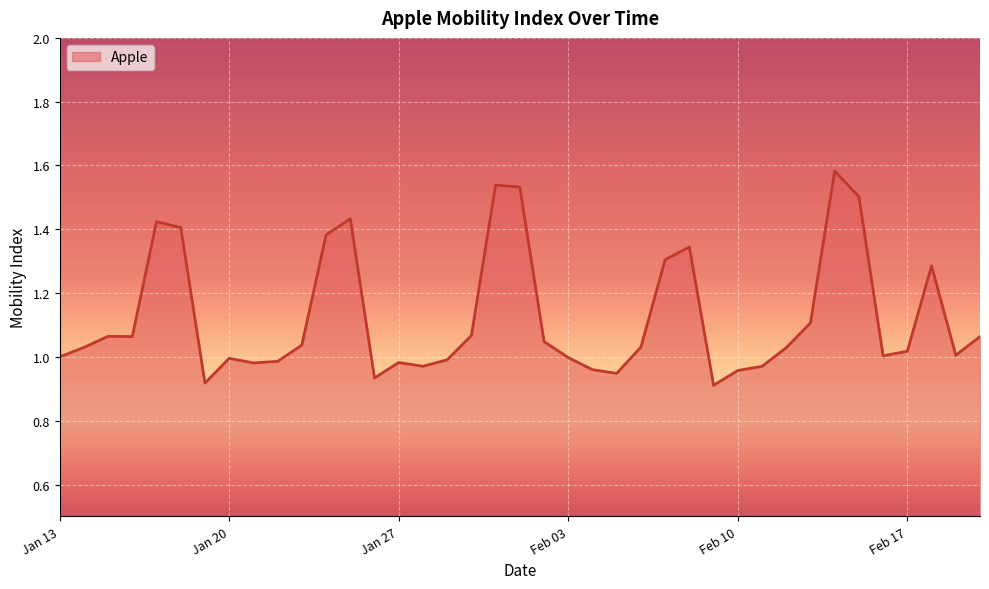

Is it true that the value at Feb 03 is 1.6?

False